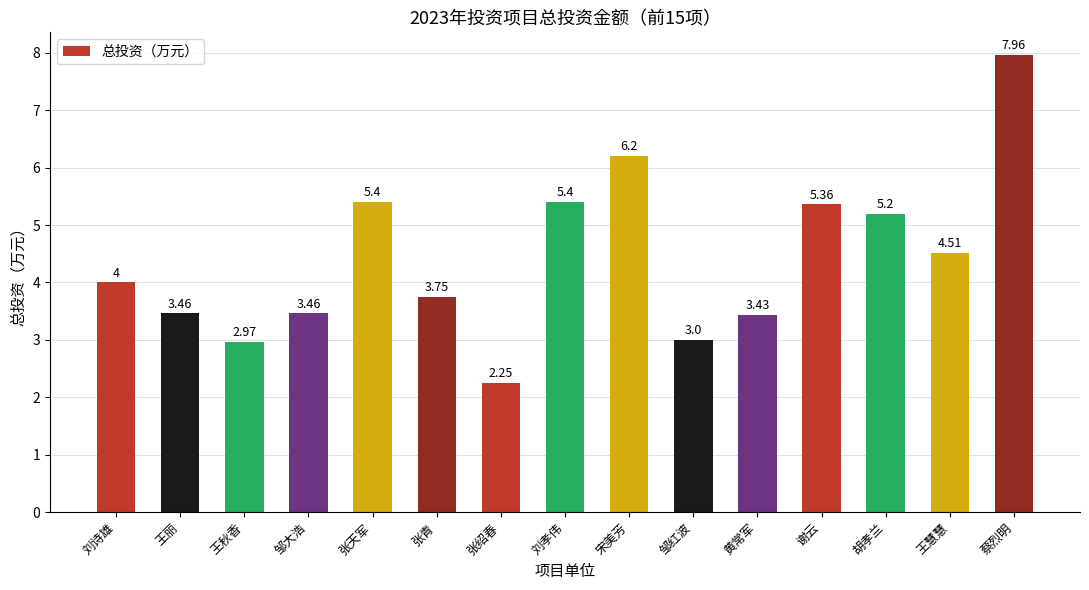

How many distinct data groups are displayed?

1